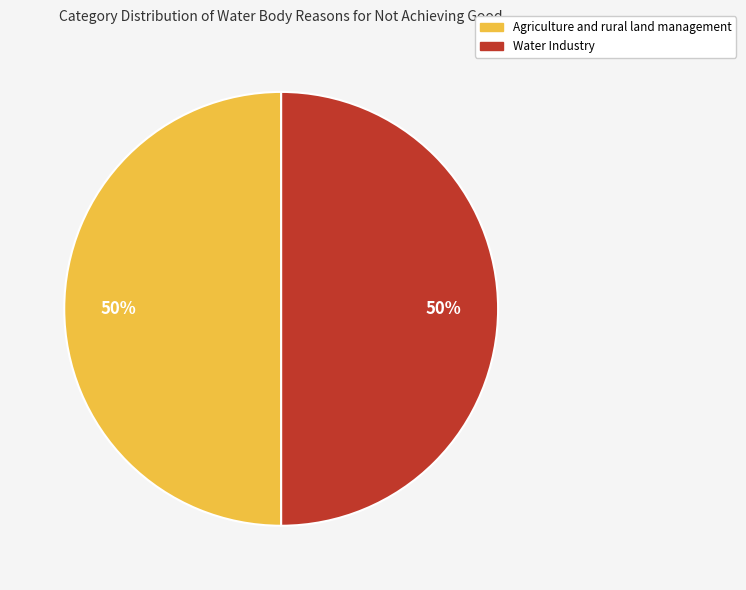

To the nearest percent, what percentage of the pie is Water Industry?

50%